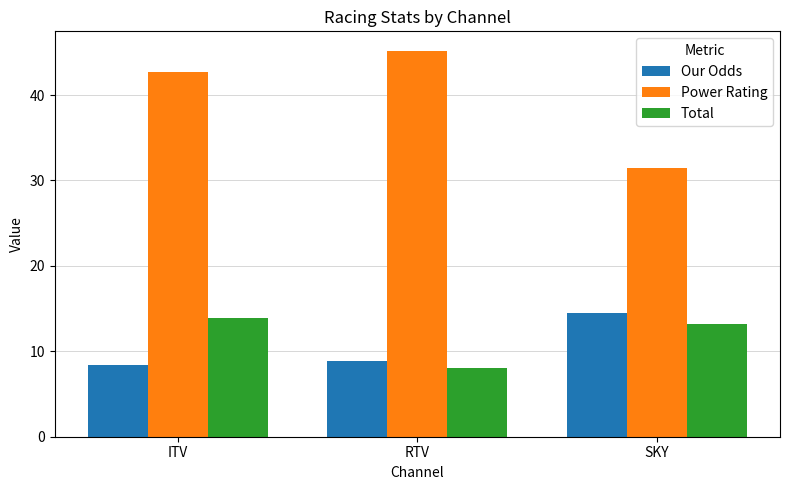

Rank the series by their maximum value, from lowest to highest.

Total, Our Odds, Power Rating